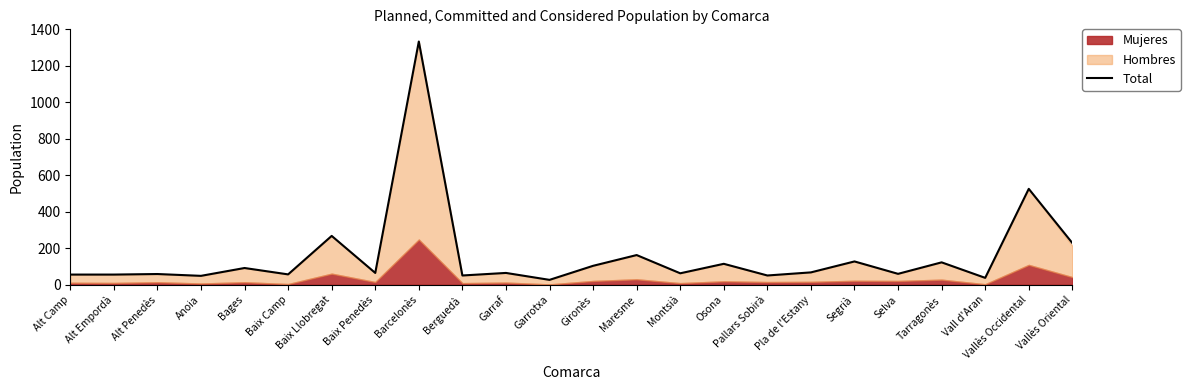

Does the chart display data point markers on the line(s)?

No